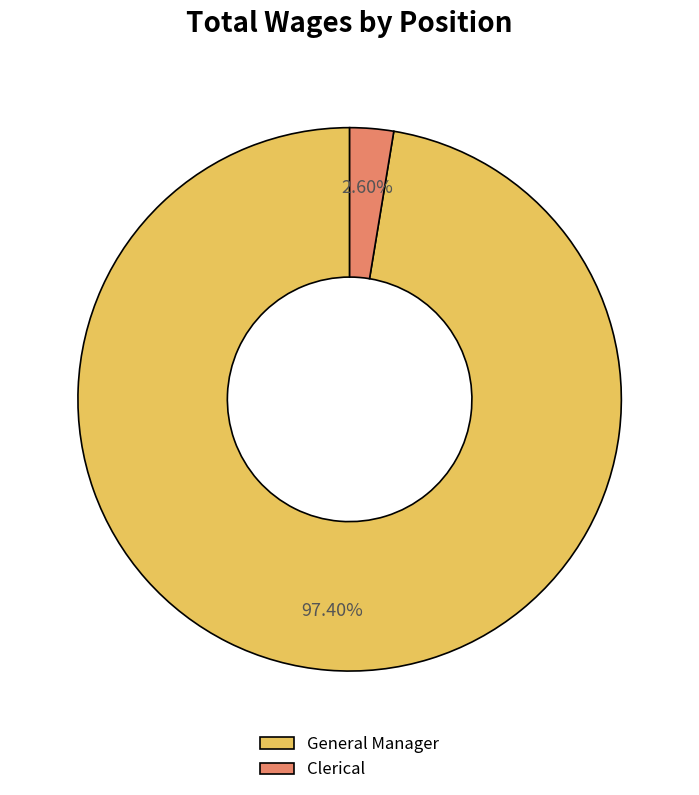

Which has a higher value, General Manager or Clerical?

General Manager